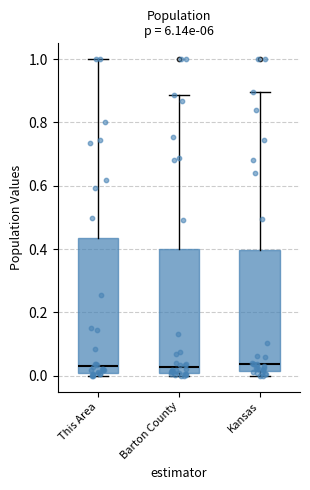

Where is the lower edge of the box for Kansas on the y-axis? The values are not printed on the chart, so give them approximately, as read against the axis.

0.02